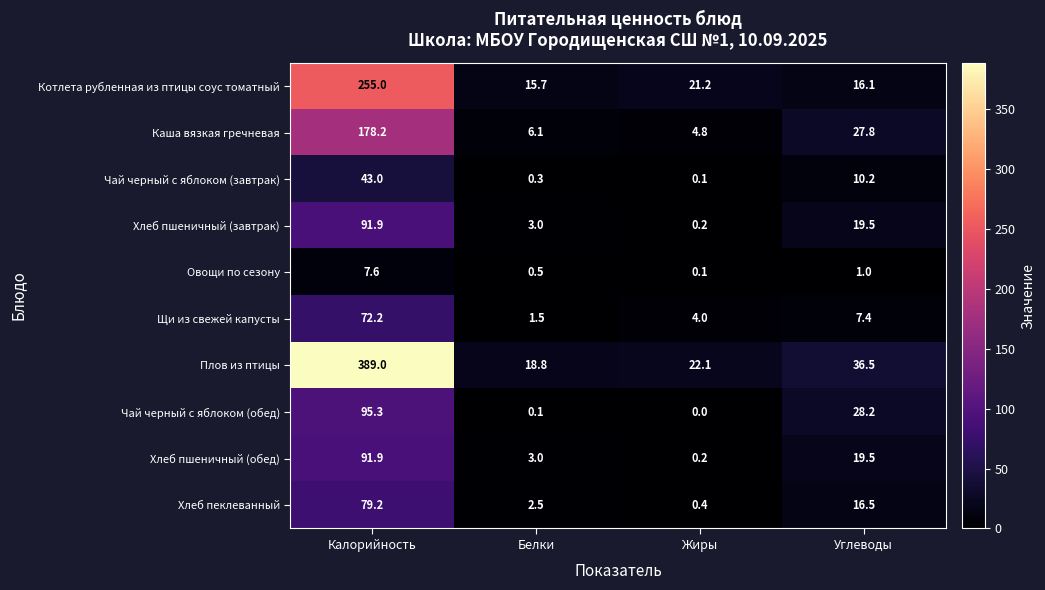

What is the spread (max minus min) of values at Калорийность?

381.4